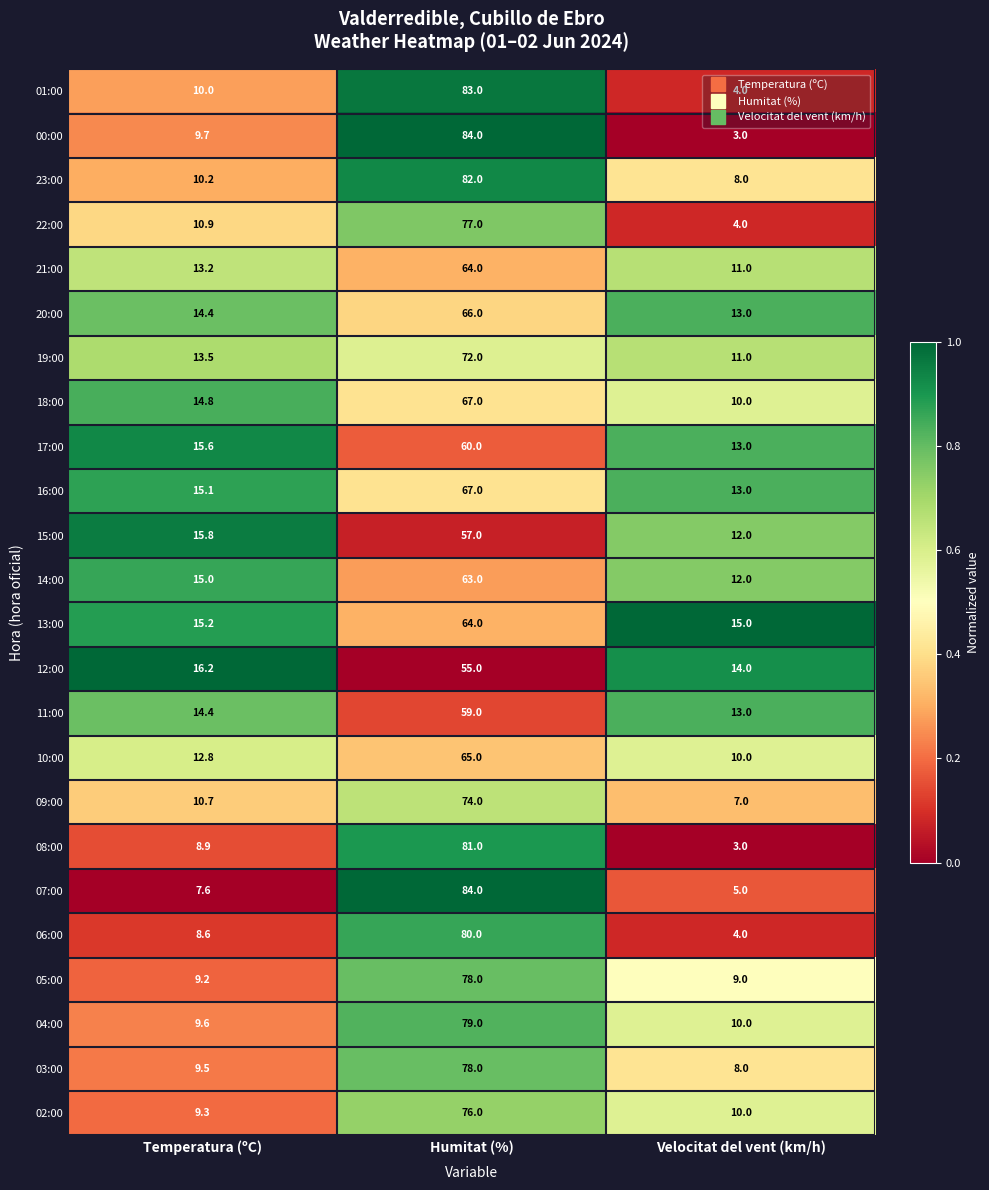

What is the greatest value displayed?

84.0